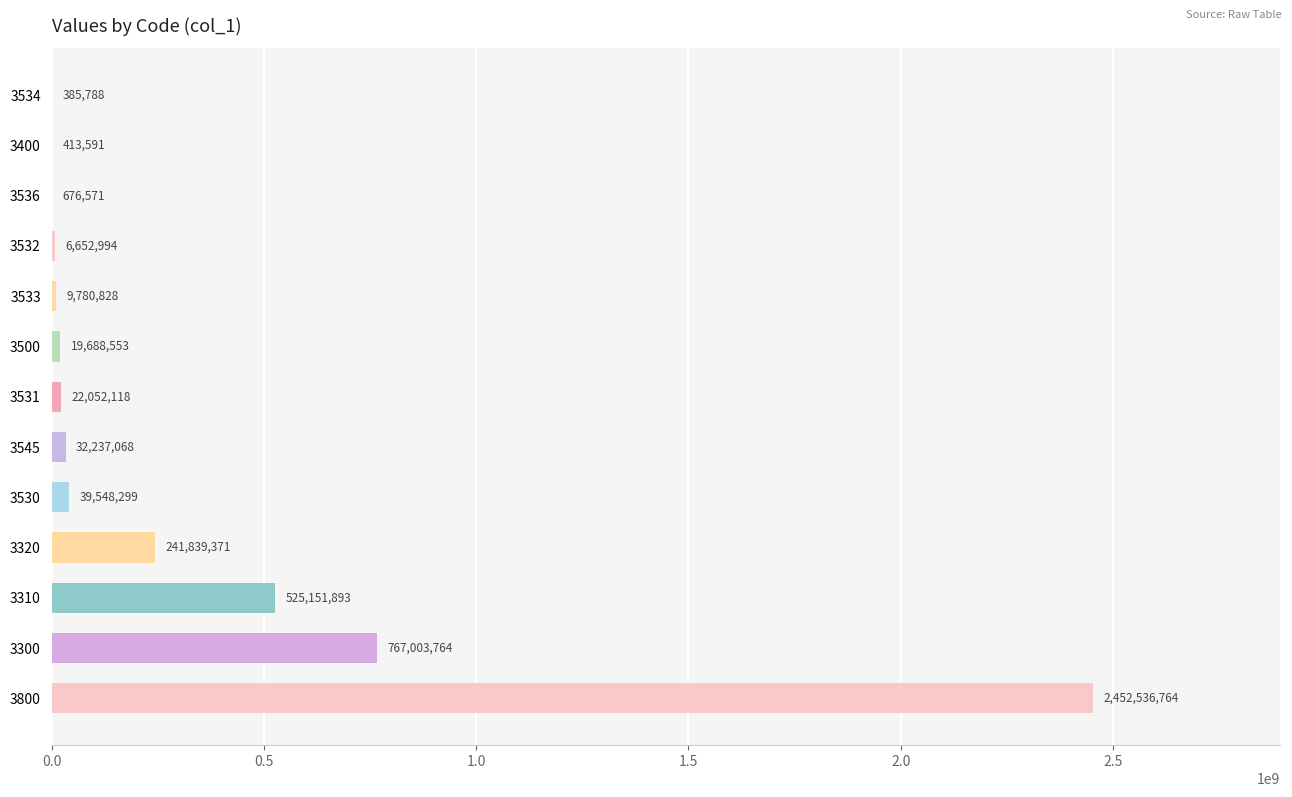

Approximately how many times larger is the value at 3310 compared to 3500?

26.7